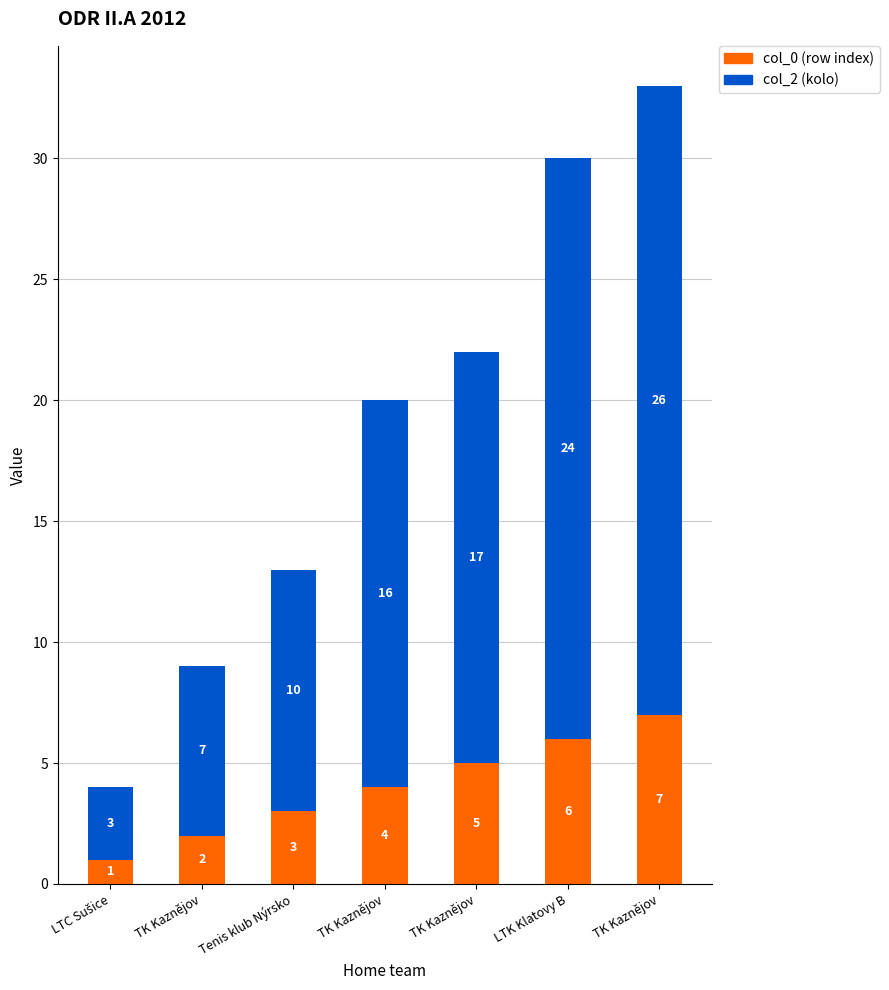

Rank the series by their average value, from lowest to highest.

col_0 (row index), col_2 (kolo)